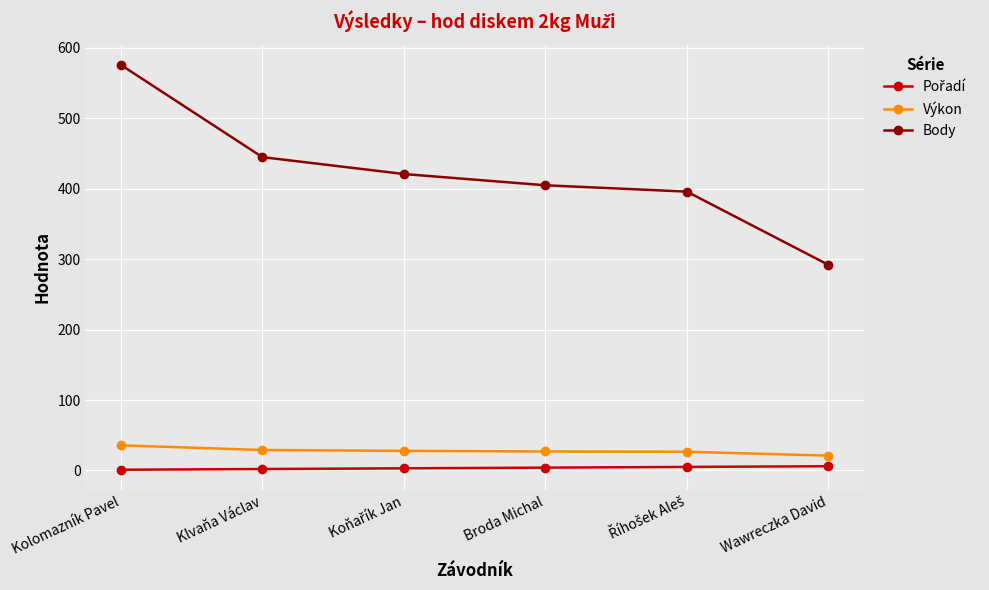

What is the greatest value displayed?

576.0